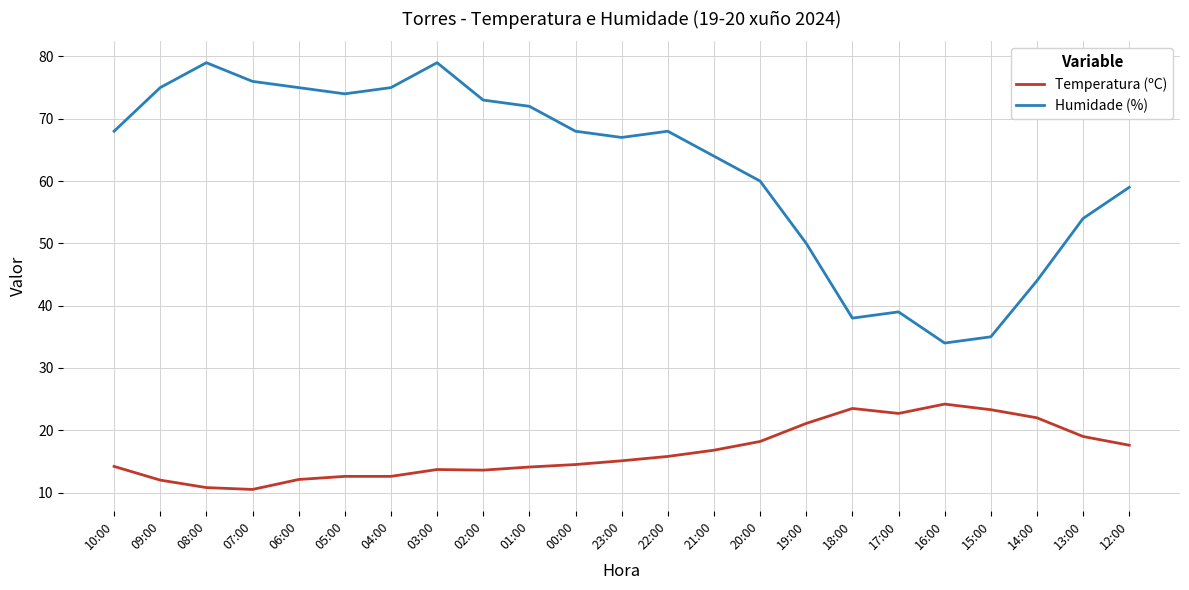

True or false: Humidade (%) and Temperatura (ºC) cross at least once.

False